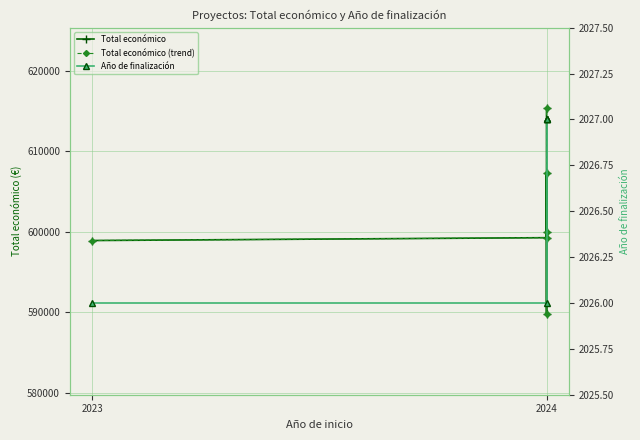

True or false: Año de finalización and Total económico cross at least once.

False